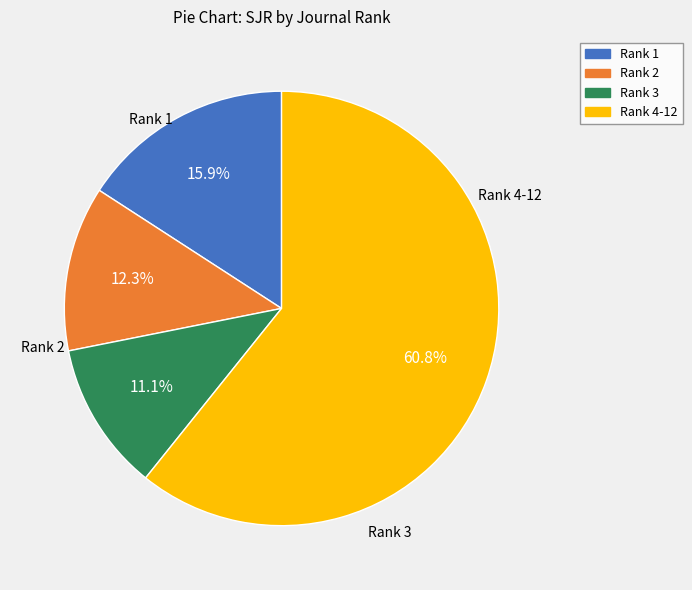

Is there any slice that represents more than half of the pie?

Yes